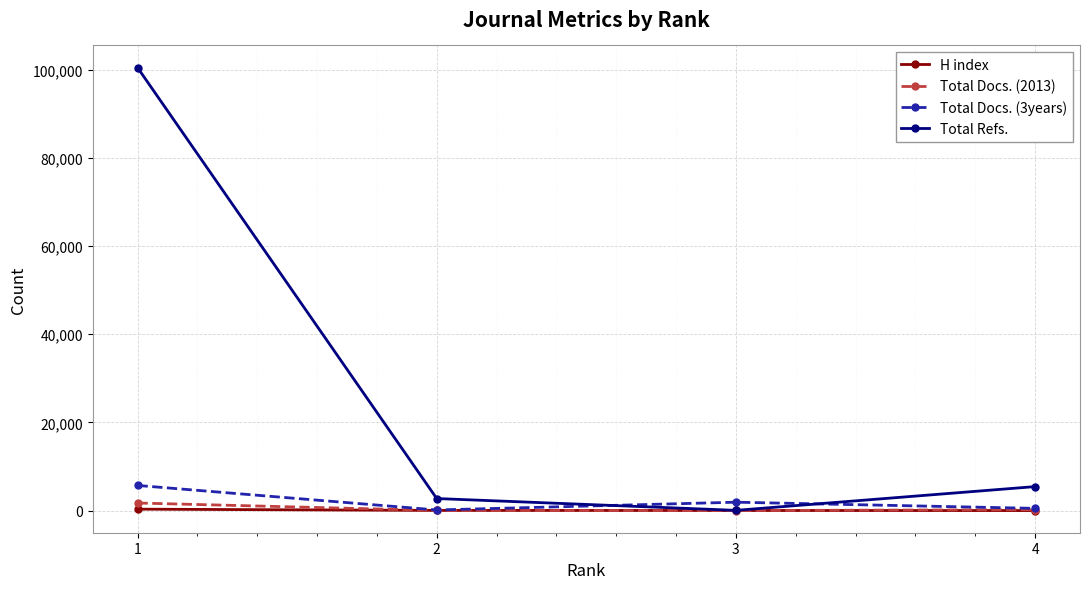

What is the difference between the Total Refs. values at 2 and 4?

2707